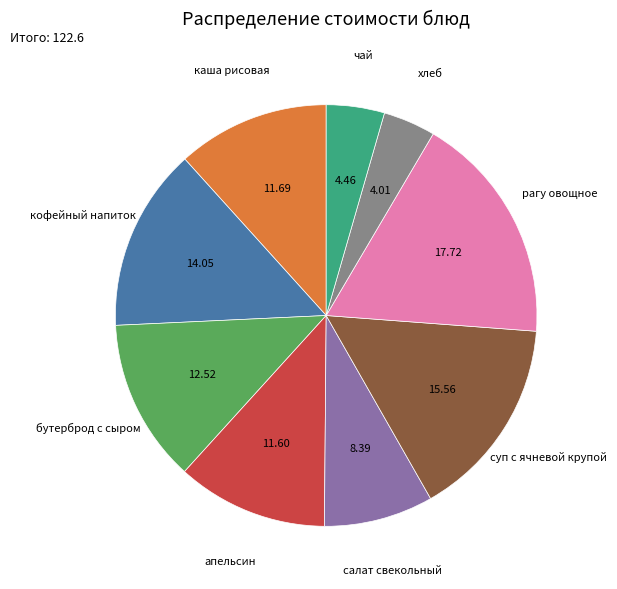

Does any single category account for the majority?

No